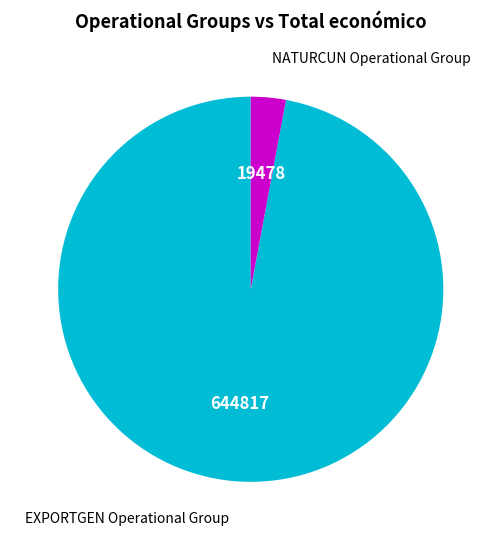

Which category accounts for the majority?

EXPORTGEN Operational Group